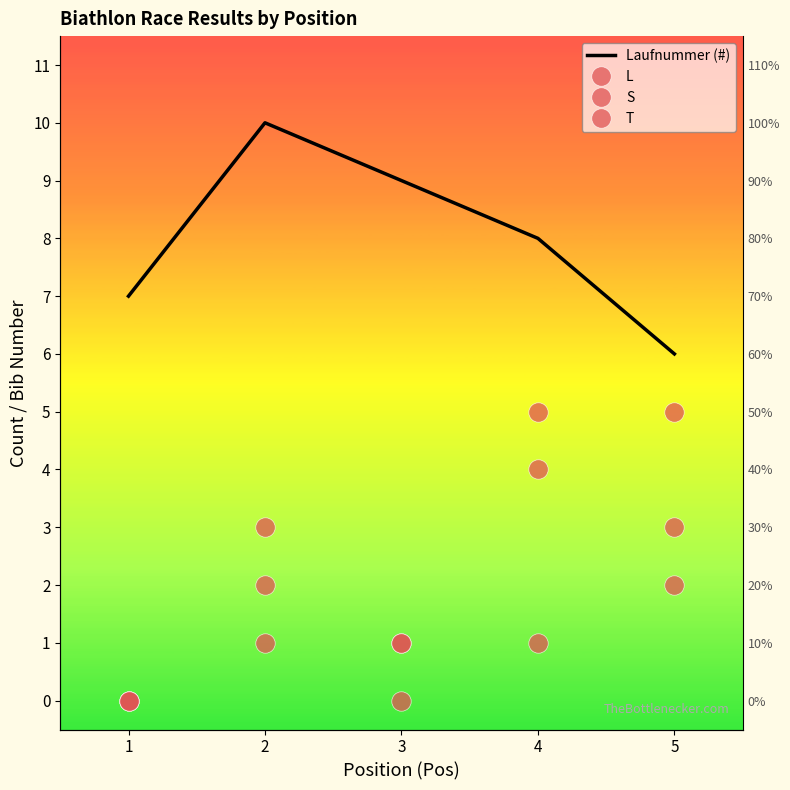

What is the value of the T point at the 4th from the left?

5